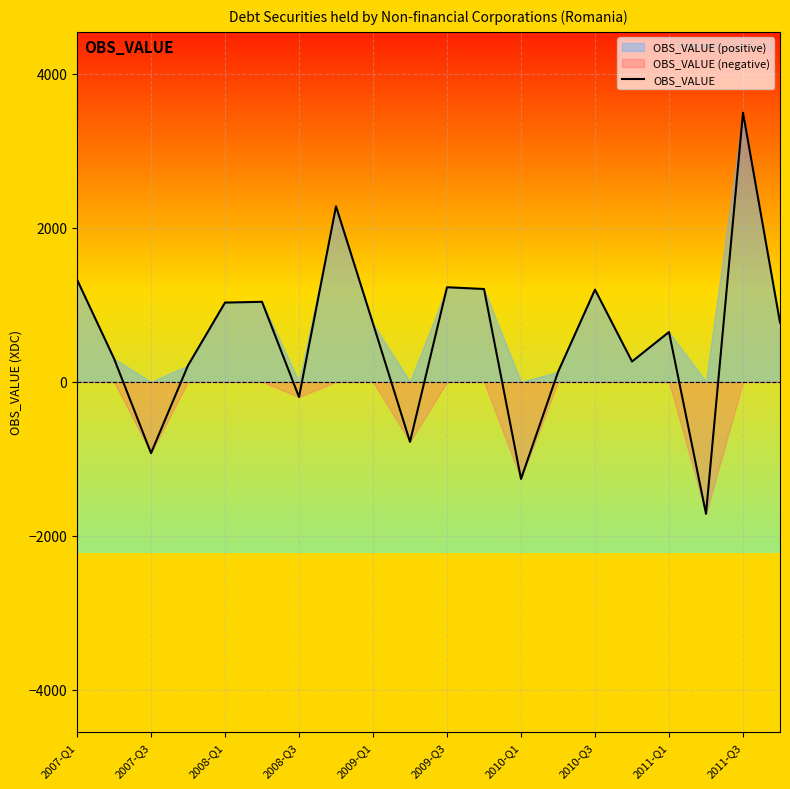

At which label does the data first exceed 757?

2007-Q1